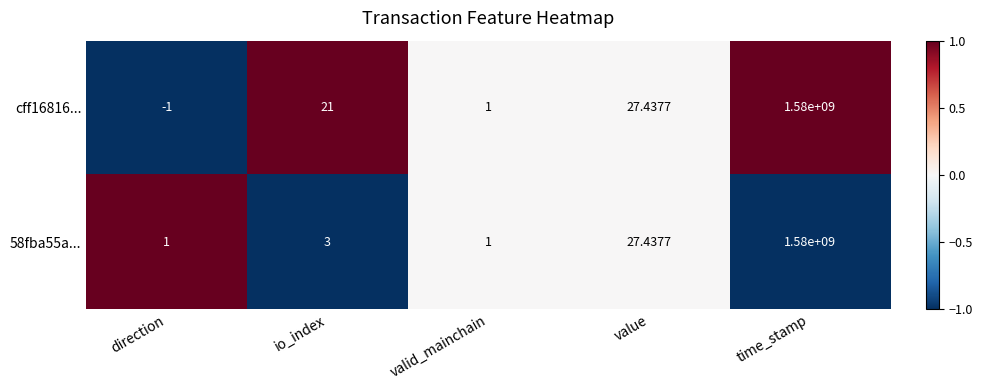

At which category is the sum across all series the highest?

time_stamp